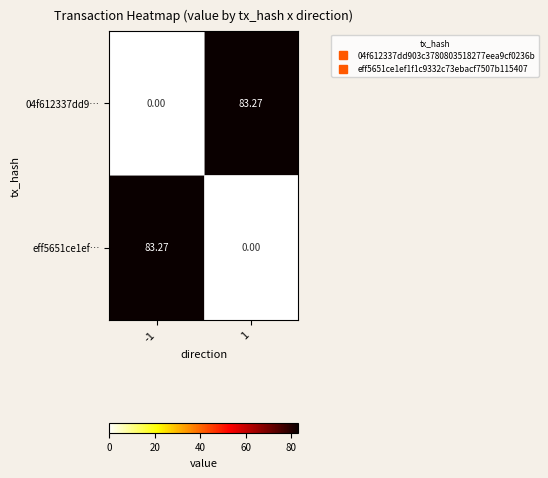

How many distinct data groups are displayed?

2